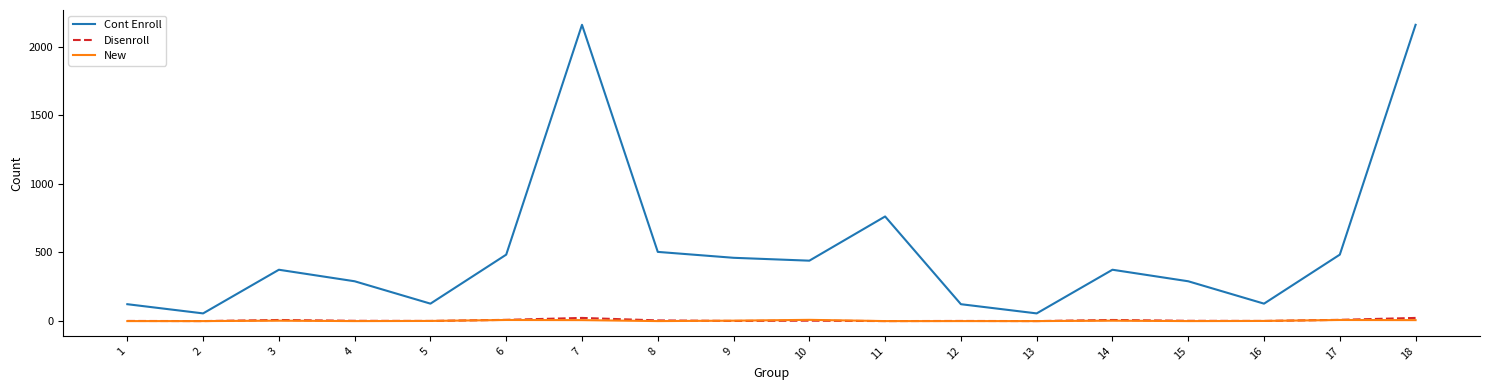

Is the value of New at 2 greater than the value of Cont Enroll at 10?

No